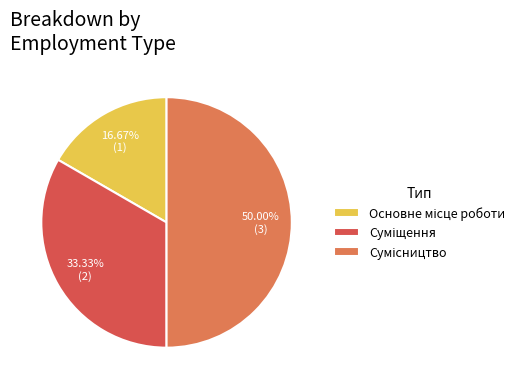

The Суміщення slice represents 33% of the pie. True or false?

True